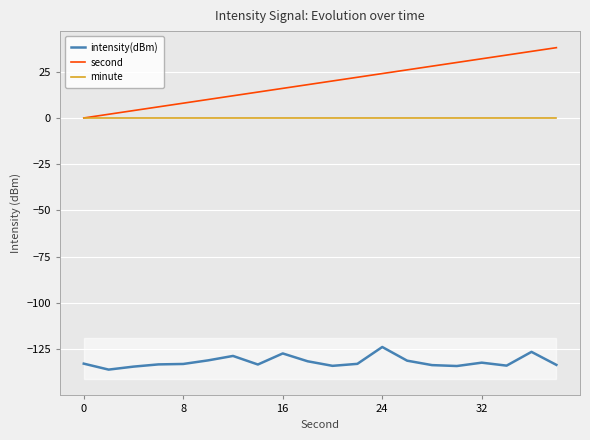

What is the sum of all intensity(dBm) values?

-2636.8